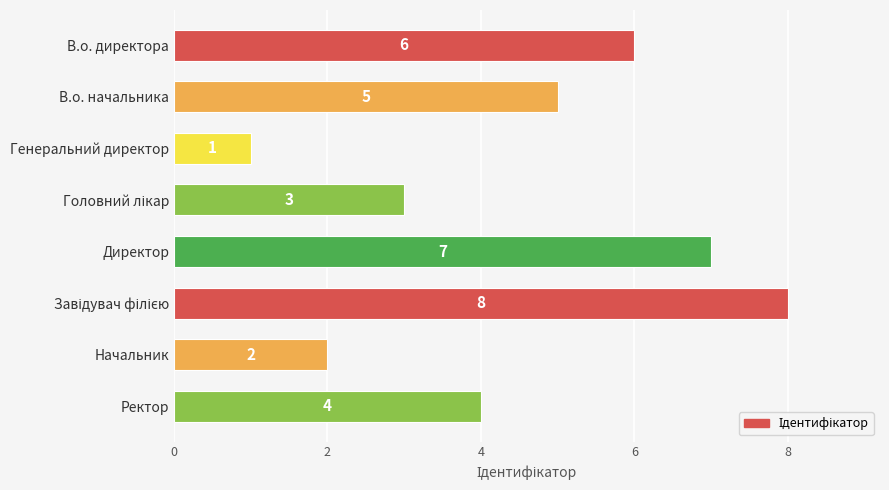

Reading top to bottom, list all the values displayed in this chart.

6	5	1	3	7	8	2	4